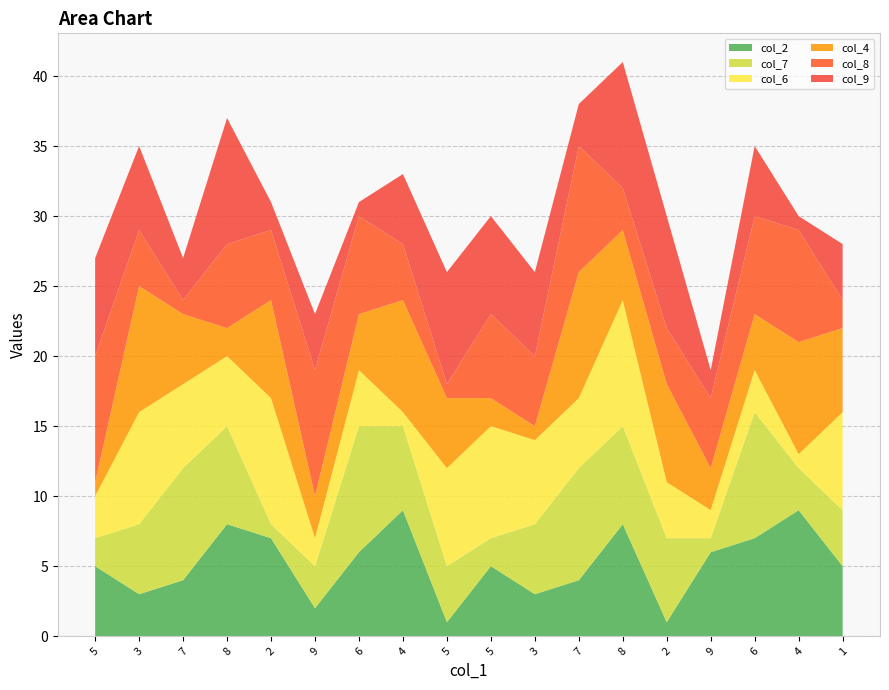

Reading left to right, extract all data points from this chart.

col_4: 5=1	3=9	7=5	8=2	2=7	9=3	6=4	4=8	5=5	5=2	3=1	7=9	8=5	2=7	9=3	6=4	4=8	1=6
col_8: 5=9	3=4	7=1	8=6	2=5	9=9	6=7	4=4	5=1	5=6	3=5	7=9	8=3	2=4	9=5	6=7	4=8	1=2
col_6: 5=3	3=8	7=6	8=5	2=9	9=2	6=4	4=1	5=7	5=8	3=6	7=5	8=9	2=4	9=2	6=3	4=1	1=7
col_9: 5=7	3=6	7=3	8=9	2=2	9=4	6=1	4=5	5=8	5=7	3=6	7=3	8=9	2=8	9=2	6=5	4=1	1=4
col_2: 5=5	3=3	7=4	8=8	2=7	9=2	6=6	4=9	5=1	5=5	3=3	7=4	8=8	2=1	9=6	6=7	4=9	1=5
col_7: 5=2	3=5	7=8	8=7	2=1	9=3	6=9	4=6	5=4	5=2	3=5	7=8	8=7	2=6	9=1	6=9	4=3	1=4